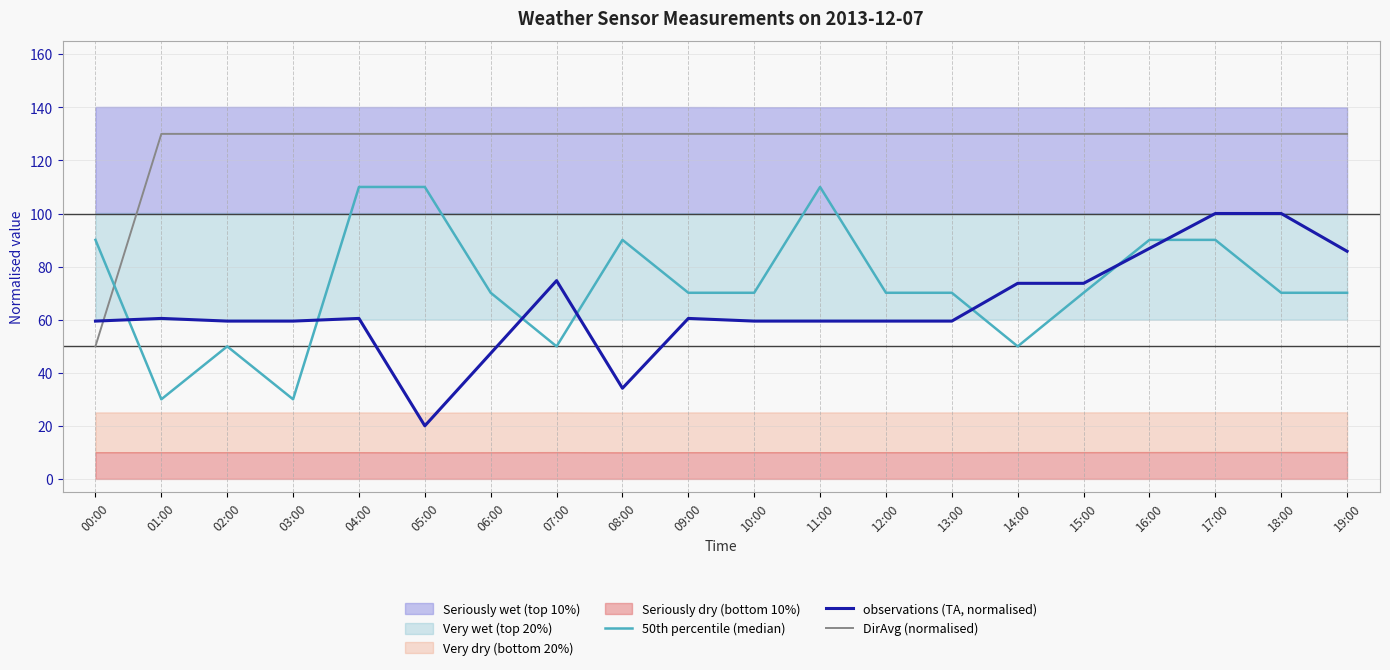

How many lines are shown in the chart?

3